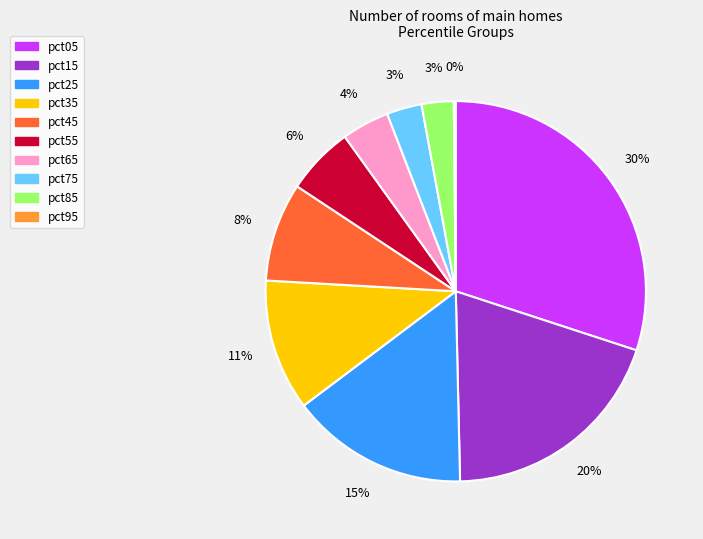

The pct25 slice represents 15% of the pie. True or false?

True